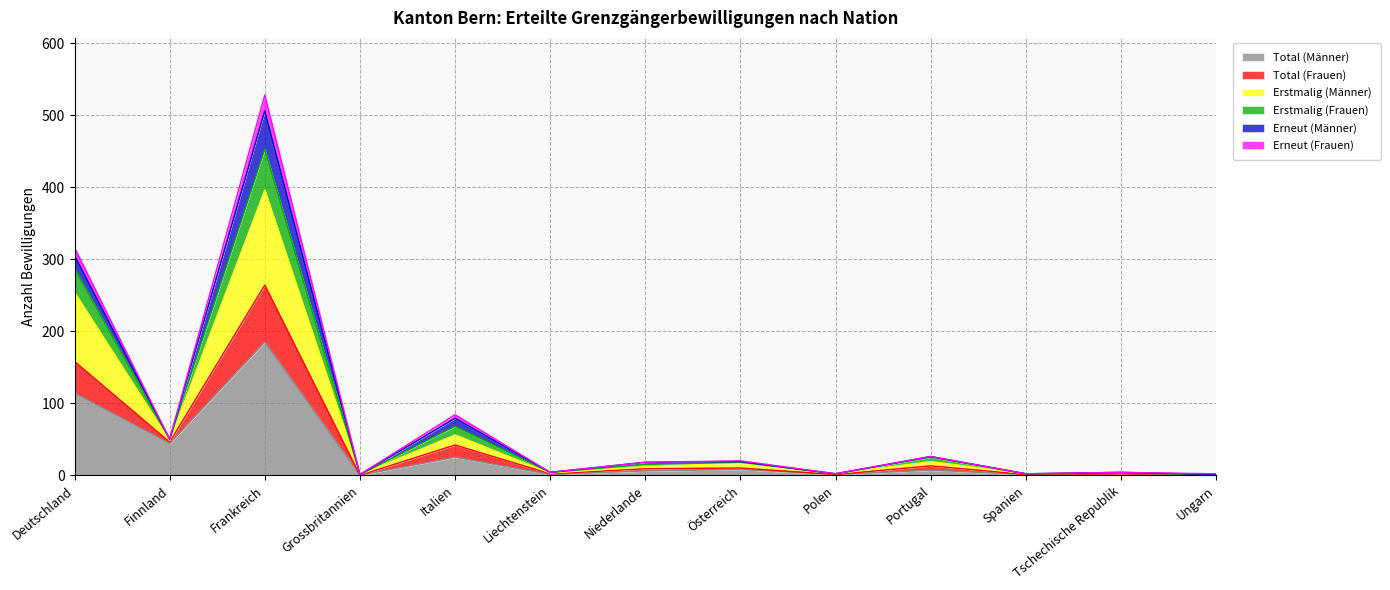

Which category has the highest value in the Total (Männer) series?

Frankreich